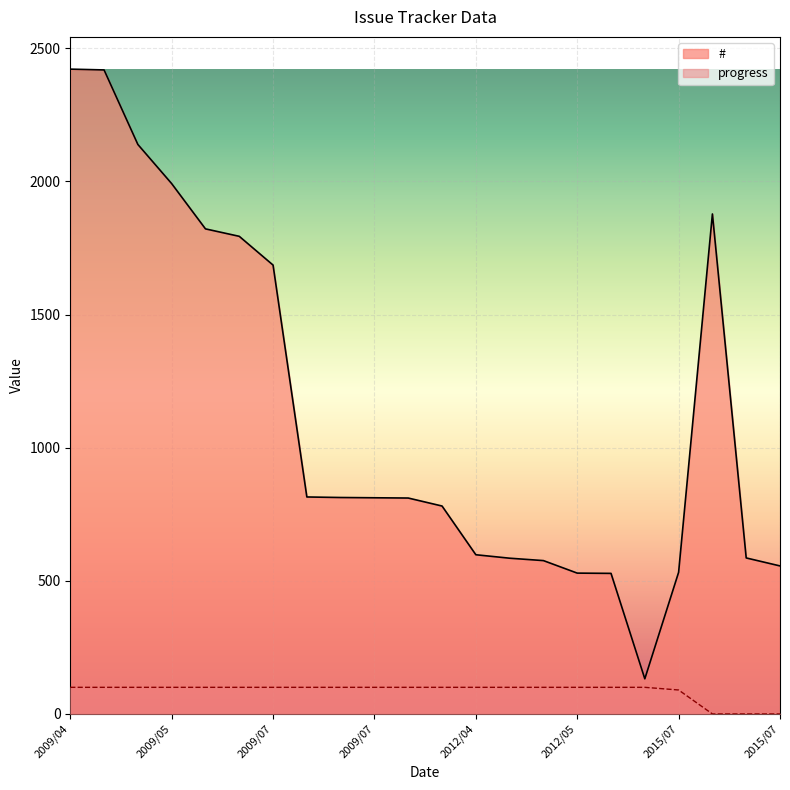

Rank the series at 2009/05 from highest to lowest value.

#, progress